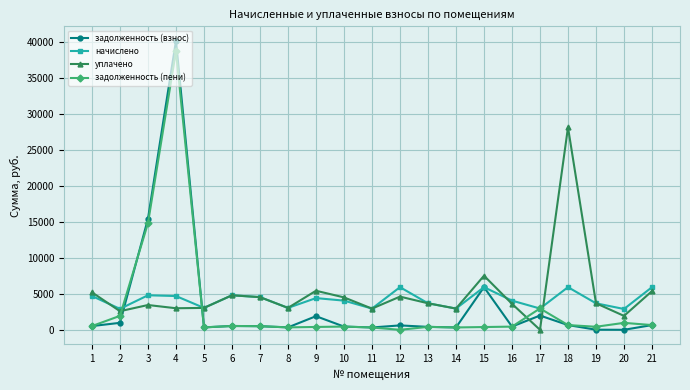

How many series are shown in this chart?

4